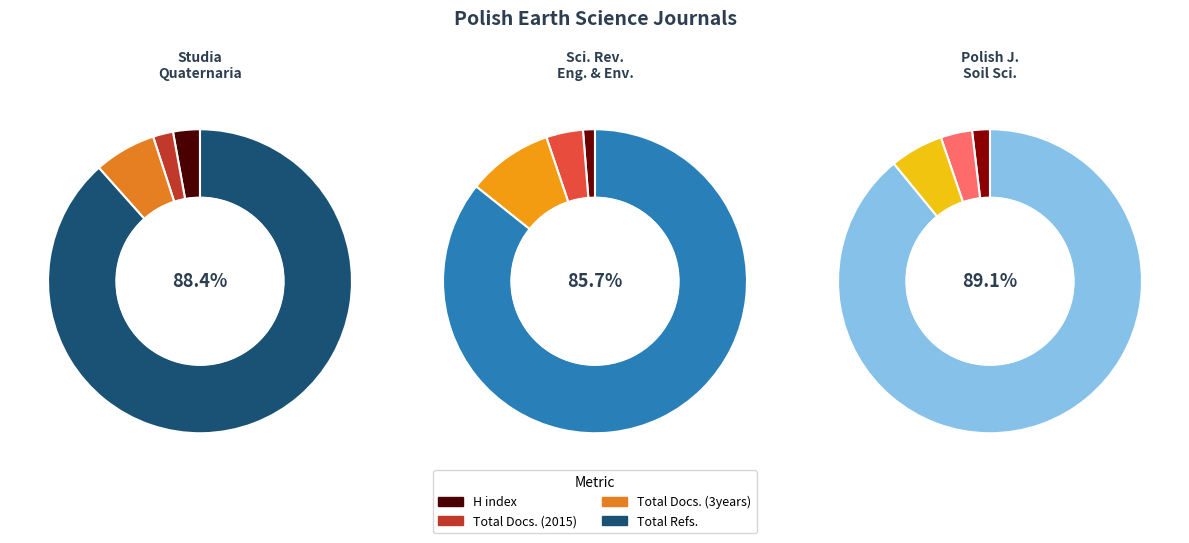

Is it true that Scientific Review Engineering and Environmental Sciences is 28% of the pie?

True